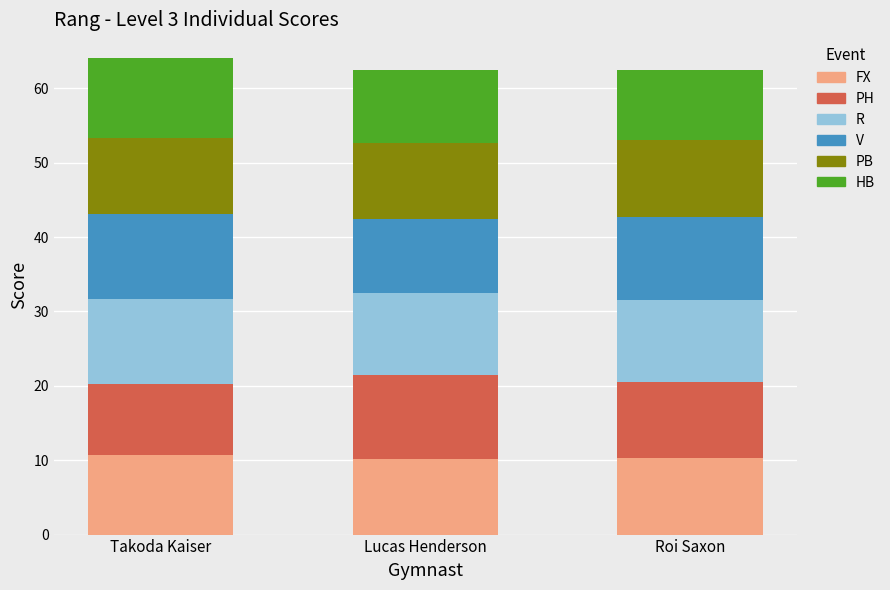

What is the maximum value for FX?

10.6